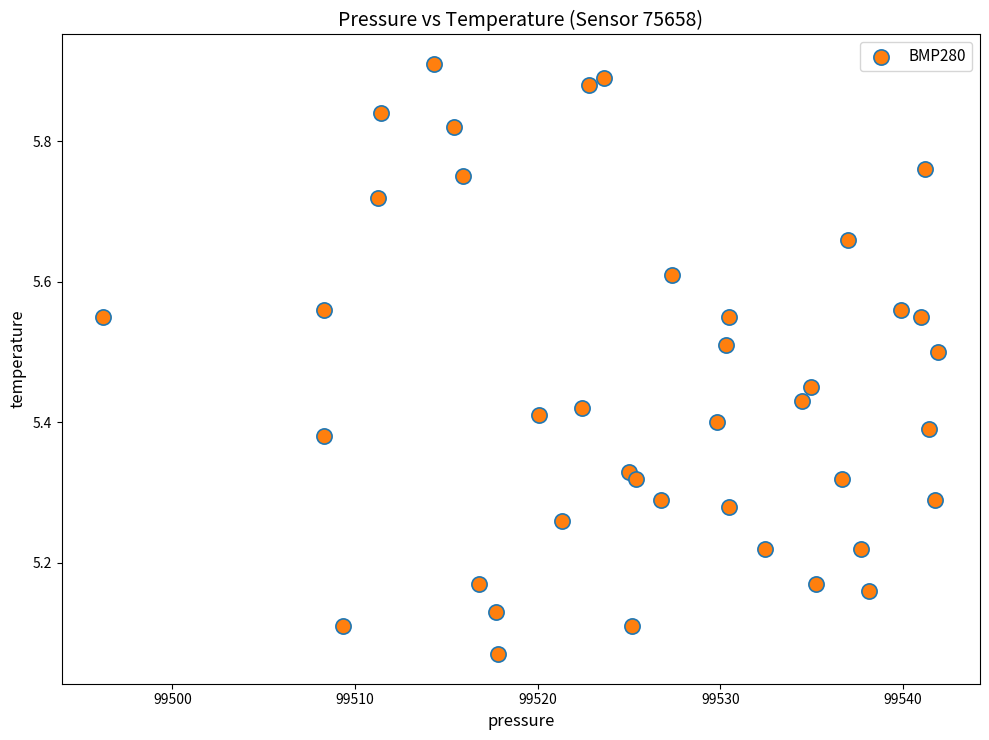

What is the range of X values (max minus min)?

45.7